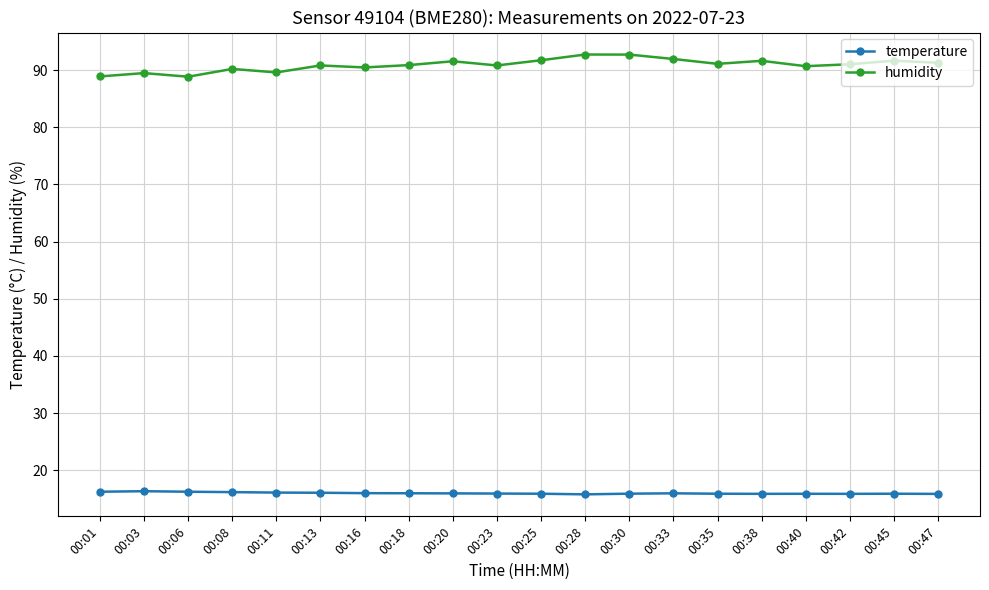

What is the difference between the highest and lowest values at 00:33?

76.0